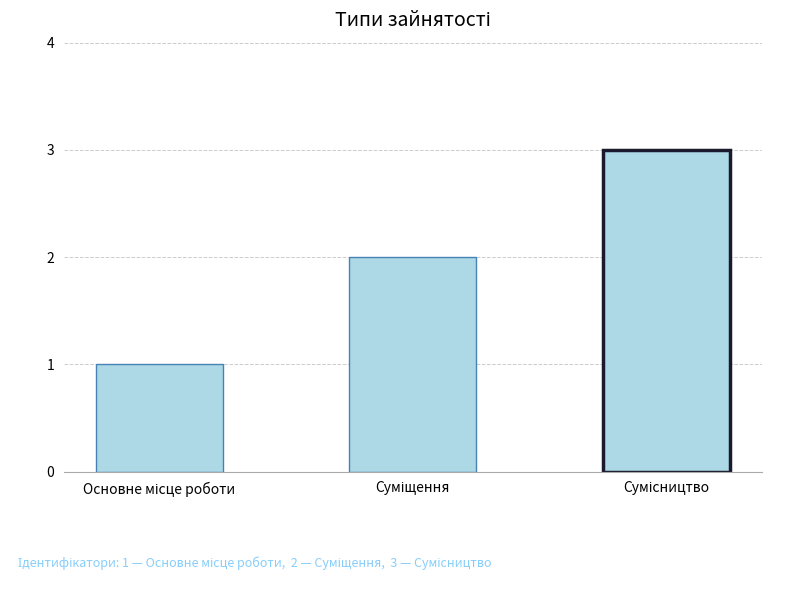

What is the maximum value shown in the chart?

3